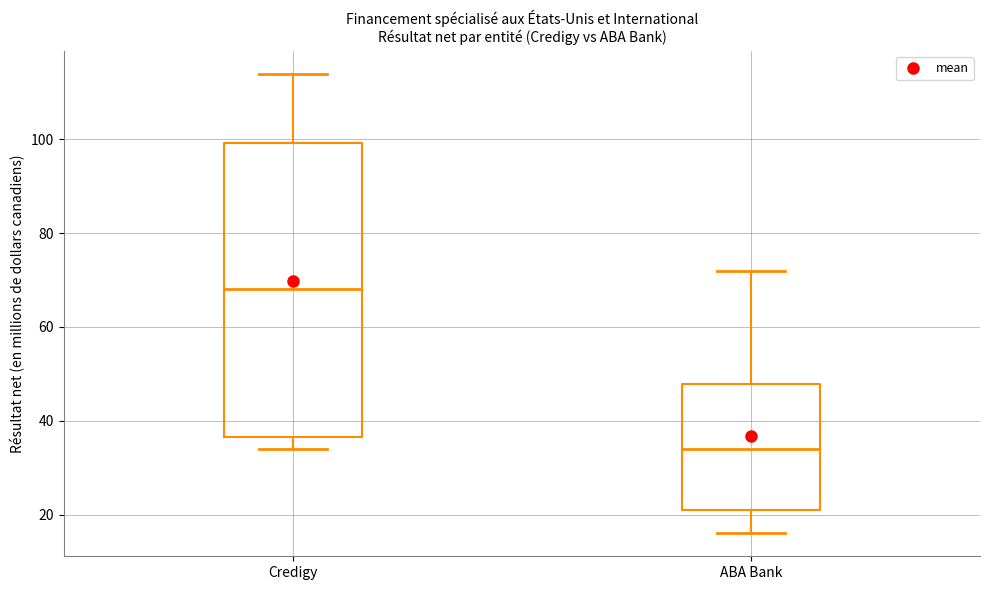

Where does the median line of the box for Credigy sit on the y-axis? The values are not printed on the chart, so give them approximately, as read against the axis.

68